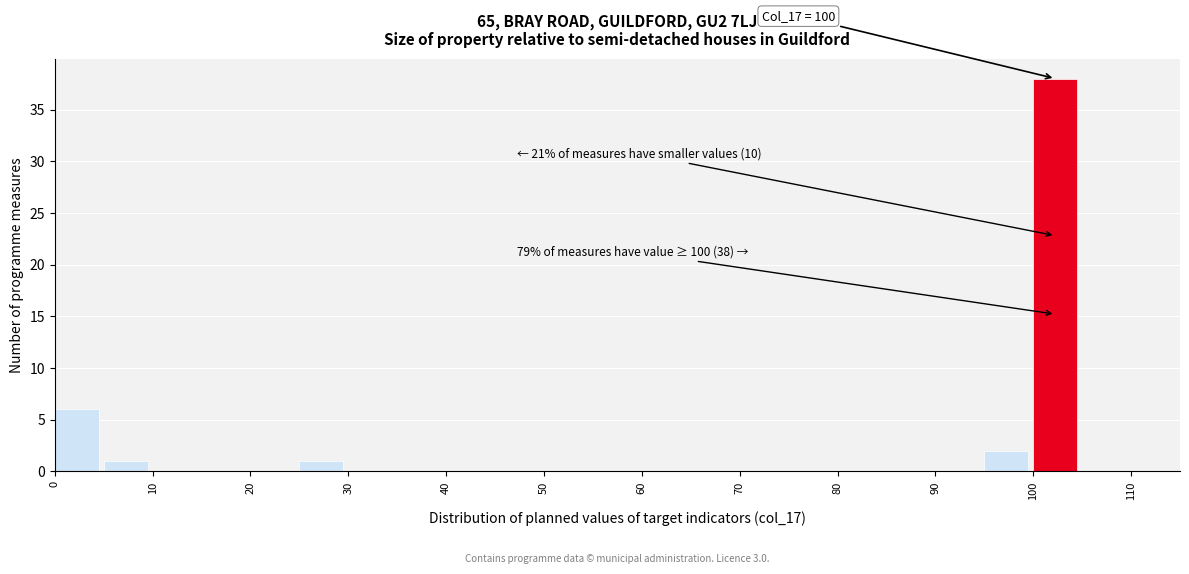

Over which range of the x-axis is the bar tallest?

100 to 105